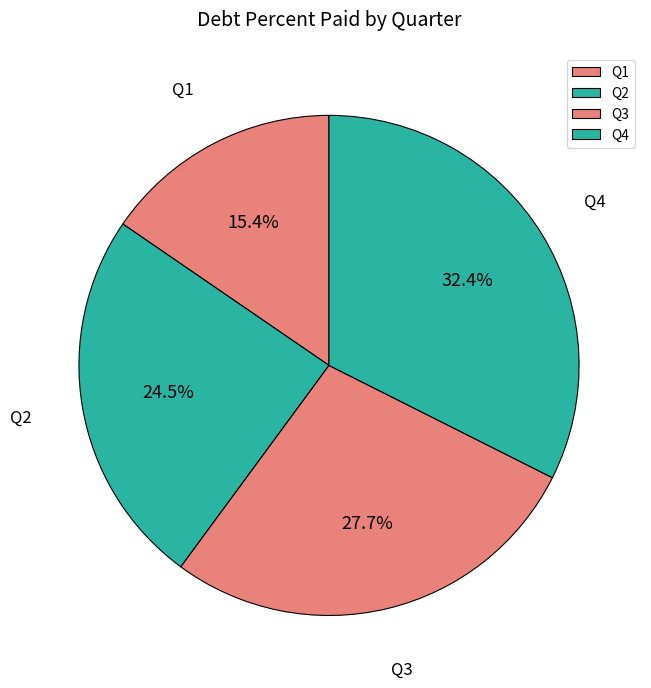

Does any single category account for the majority?

No